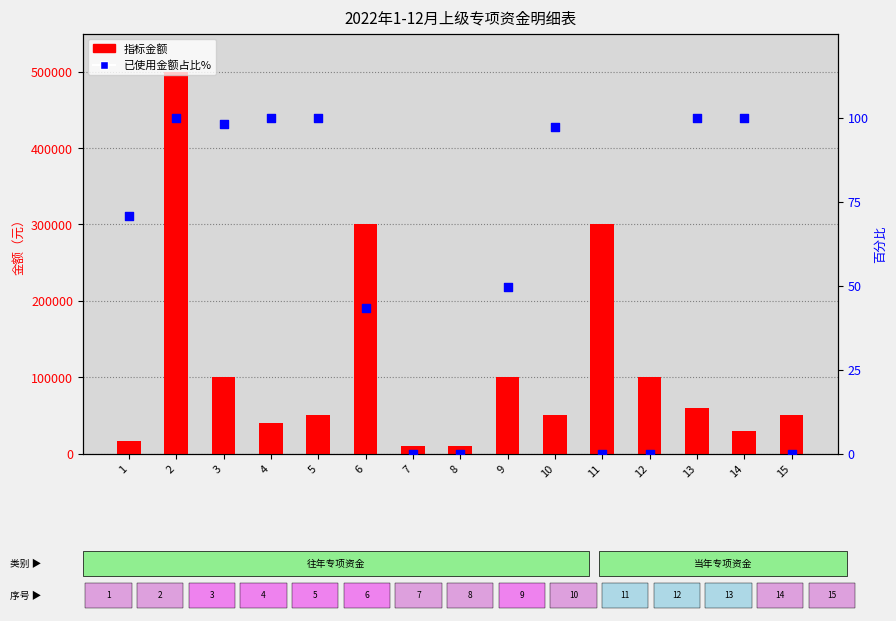

At how many categories does at least one series exceed 280164?

3